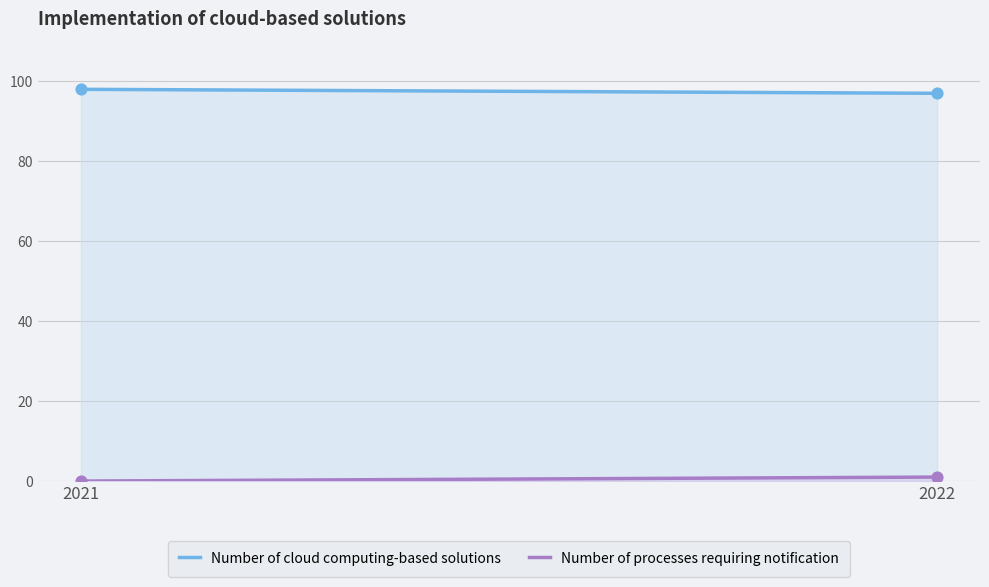

What are all the series names shown in the legend?

Number of cloud computing-based solutions, Number of processes requiring notification